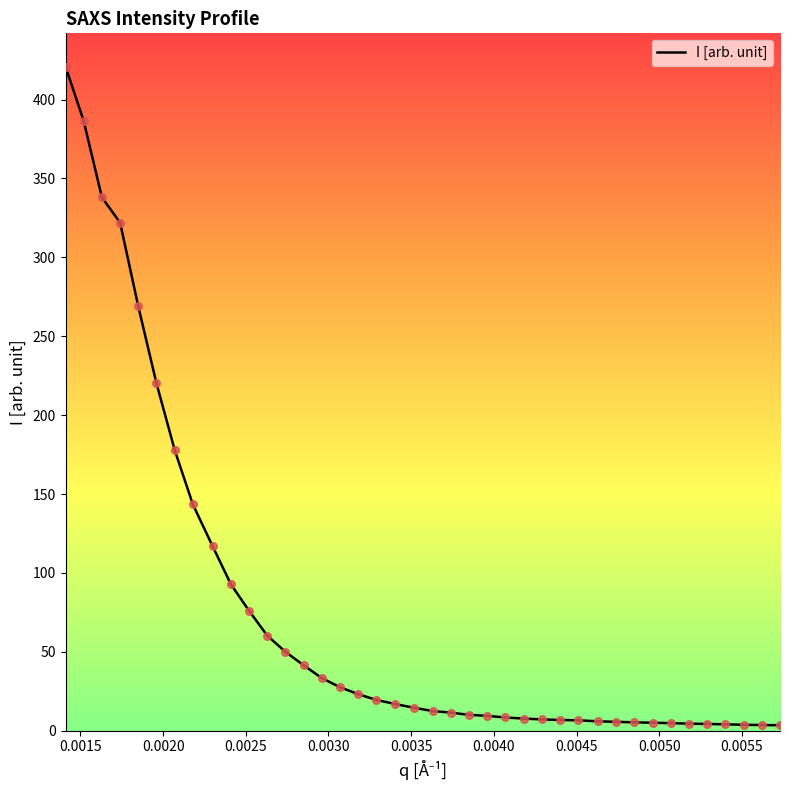

What is the maximum value shown in the chart?

421.0